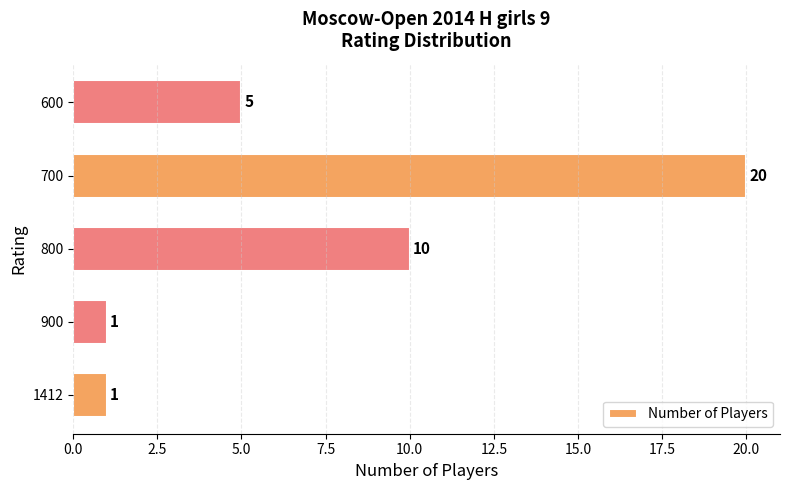

Reading bottom to top, extract all data points from this chart.

1	1	10	20	5